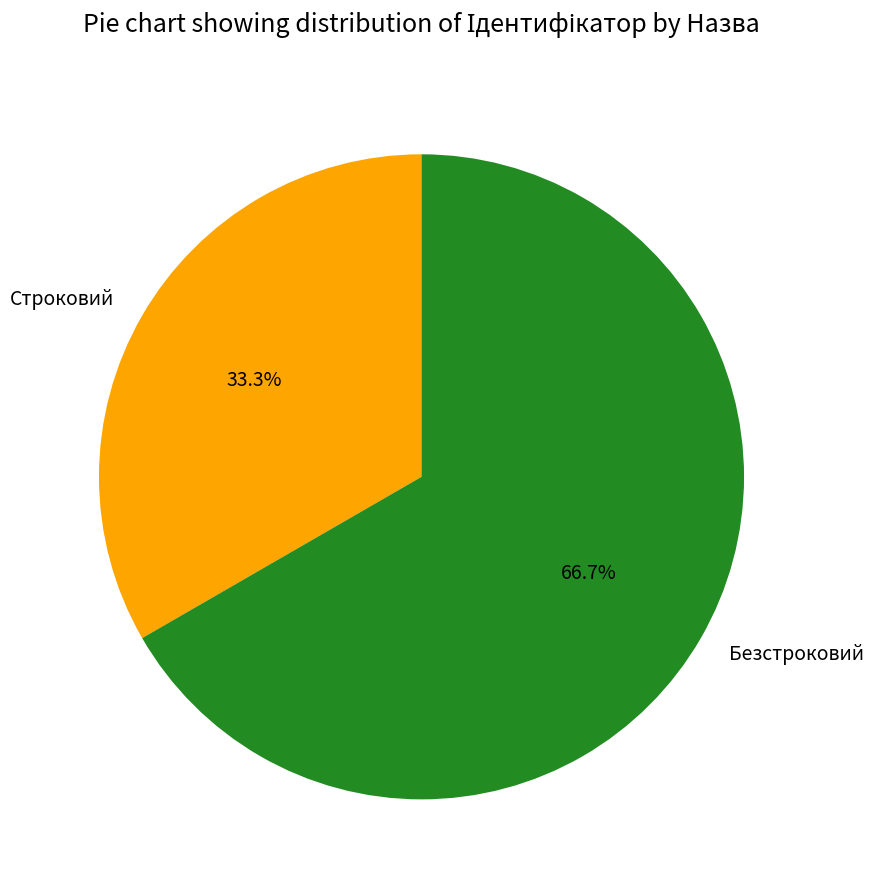

To the nearest percent, what portion does Безстроковий represent?

67%